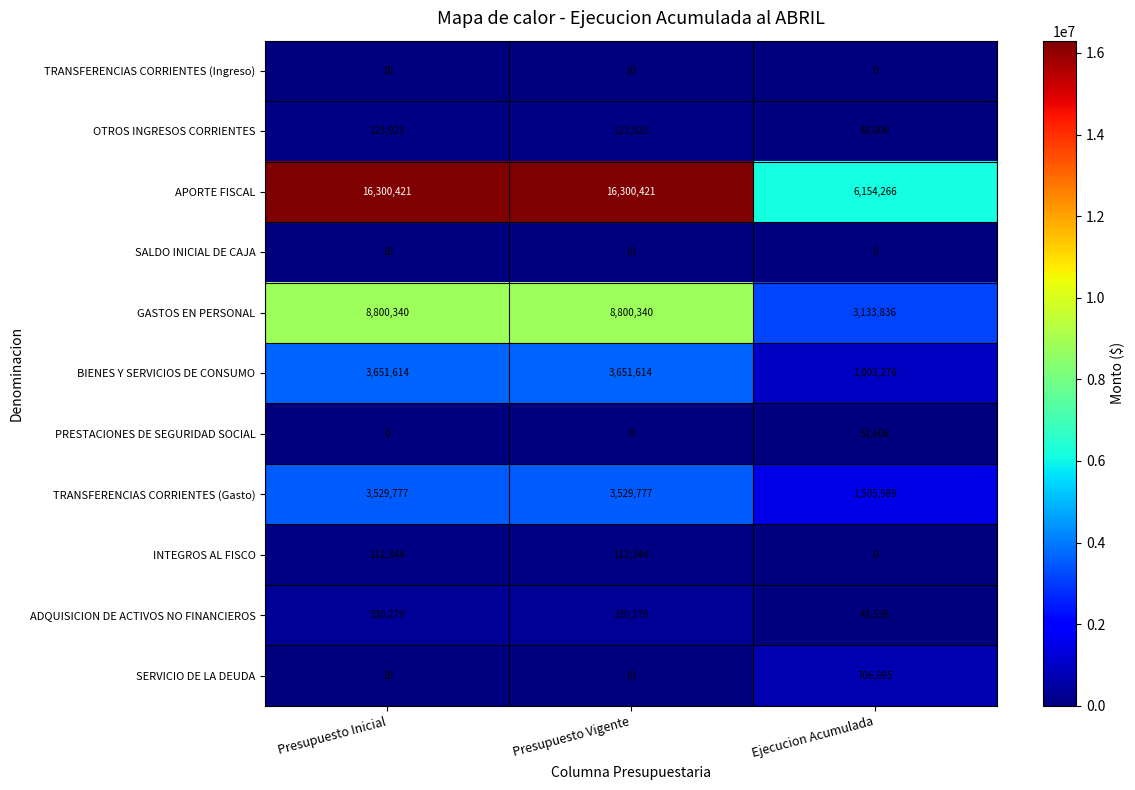

The value of GASTOS EN PERSONAL at Presupuesto Inicial is 1952136. True or false?

False